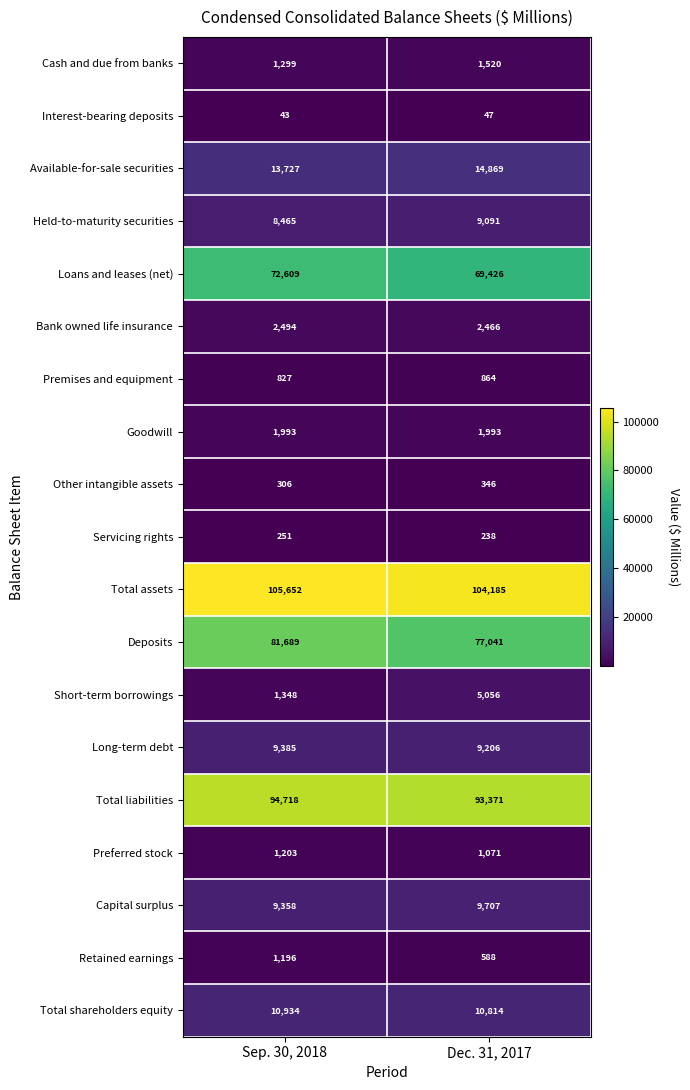

Rank the series by their maximum value, from highest to lowest.

Total assets, Total liabilities, Deposits, Loans and leases (net), Available-for-sale securities, Total shareholders equity, Capital surplus, Long-term debt, Held-to-maturity securities, Short-term borrowings, Bank owned life insurance, Goodwill, Cash and due from banks, Preferred stock, Retained earnings, Premises and equipment, Other intangible assets, Servicing rights, Interest-bearing deposits